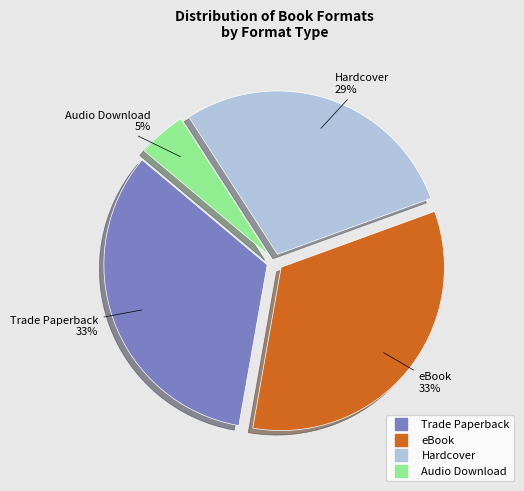

How many segments does this pie chart have?

4